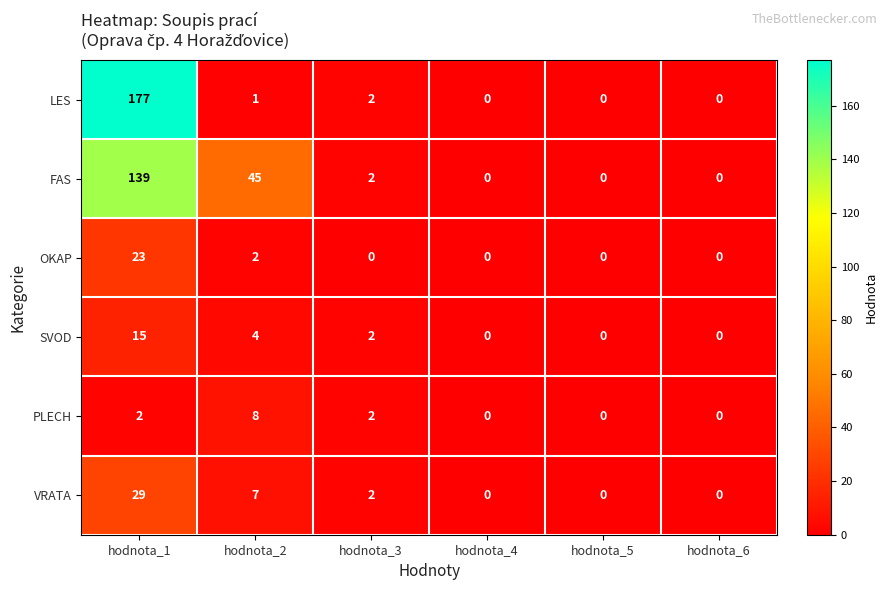

Which series has the largest range (max minus min)?

LES